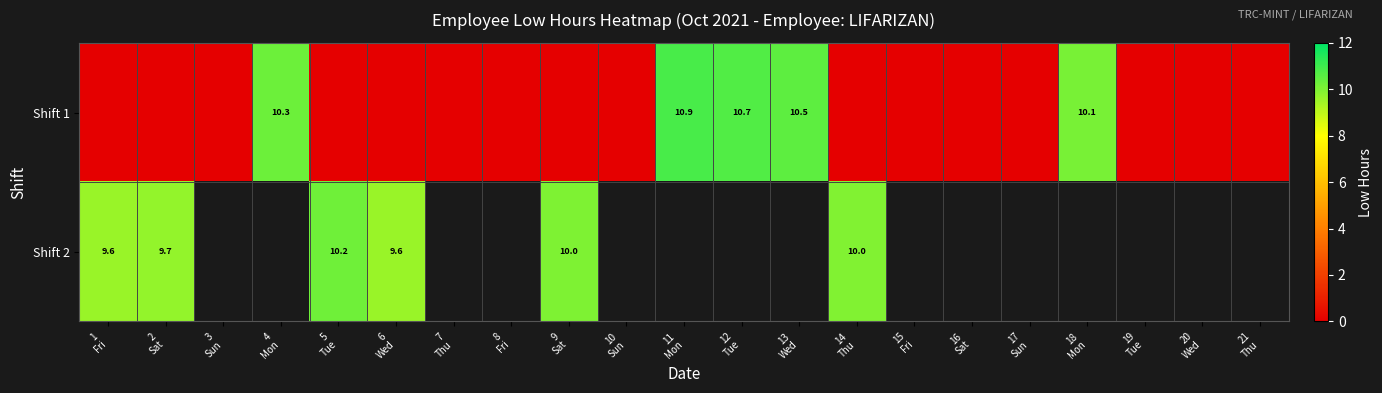

At 5 Tue, list the series in order from smallest to largest.

Shift 1, Shift 2